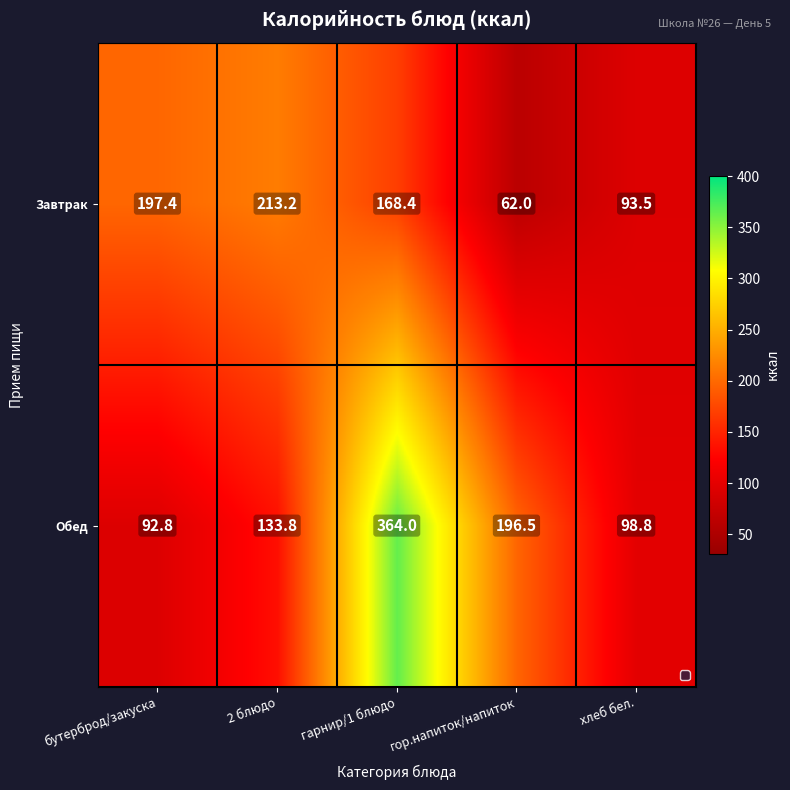

At which label does Обед first exceed 133?

2 блюдо